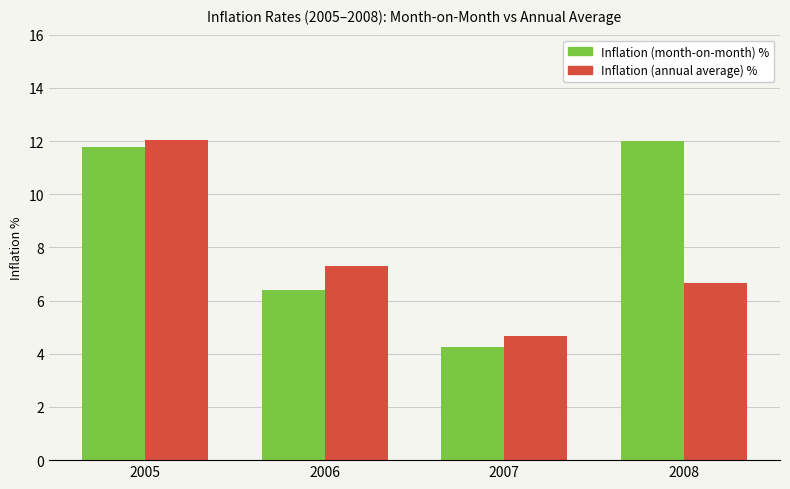

What is the difference between the maximum and minimum values in the Inflation (month-on-month) % series?

7.8